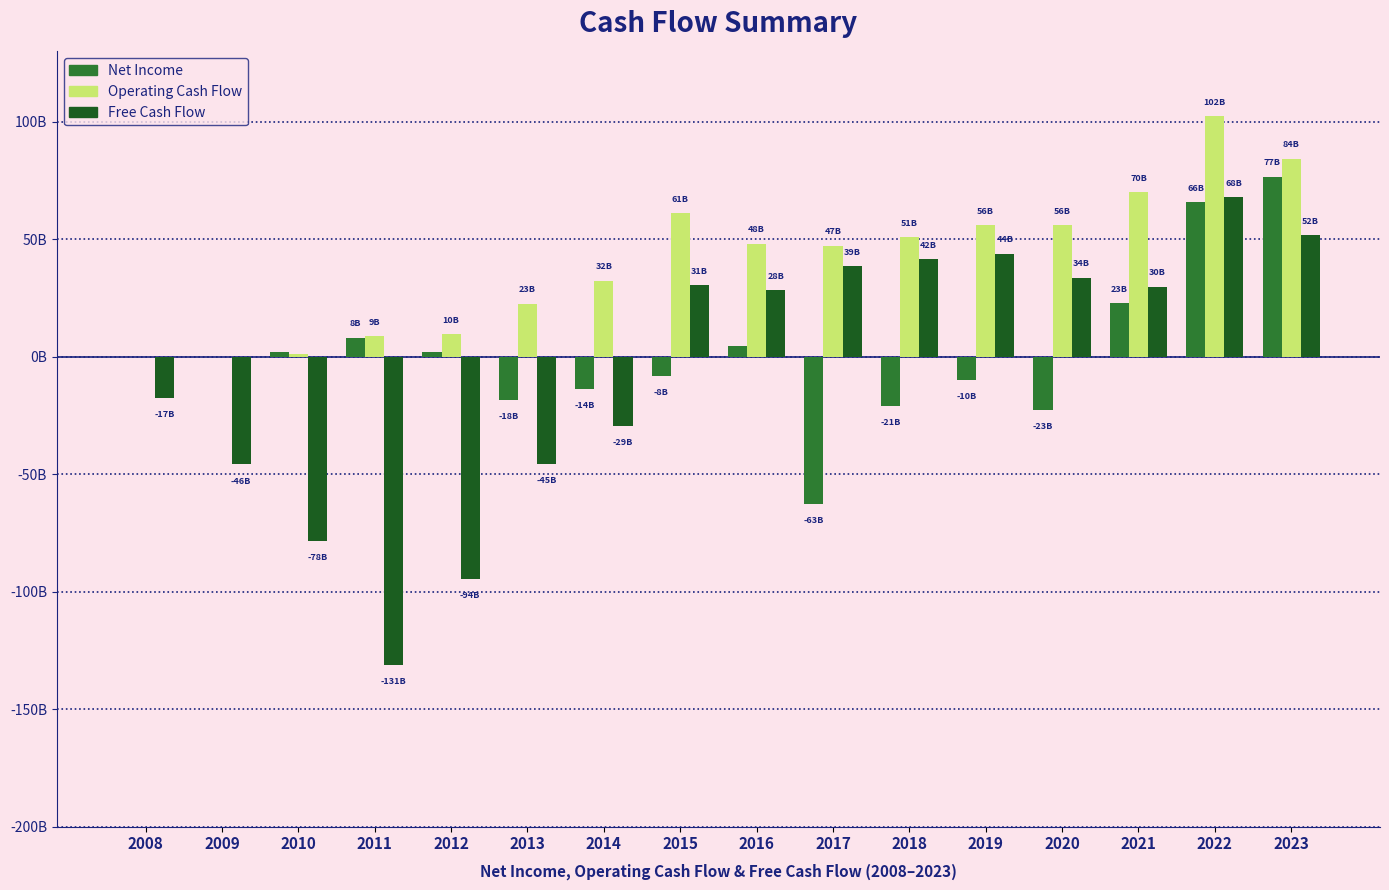

List the labels in order of Operating Cash Flow value, smallest first.

2008, 2009, 2010, 2011, 2012, 2013, 2014, 2017, 2016, 2018, 2020, 2019, 2015, 2021, 2023, 2022